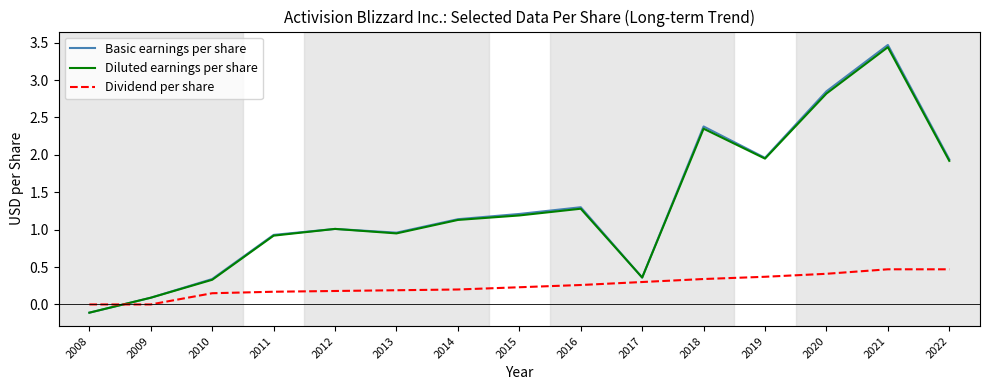

What is the total value across all series at 2015?

2.6